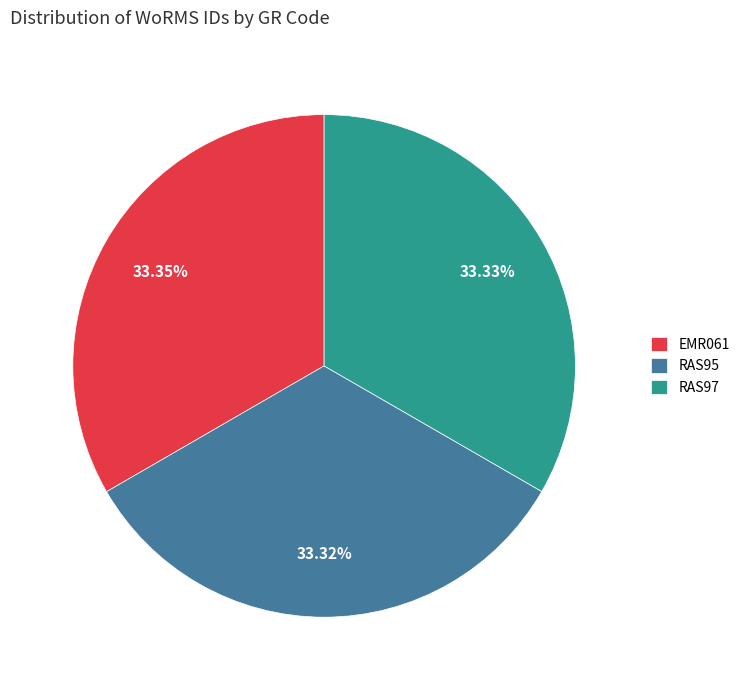

Combined, what portion of the pie is RAS97 and EMR061?

66.7%